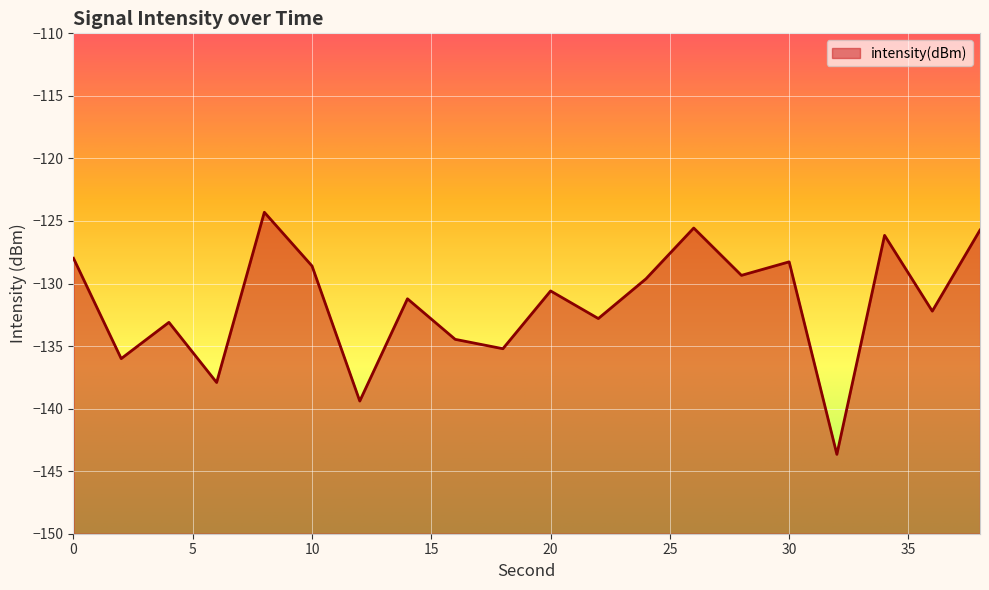

Which has a higher value, 16 or 20?

20